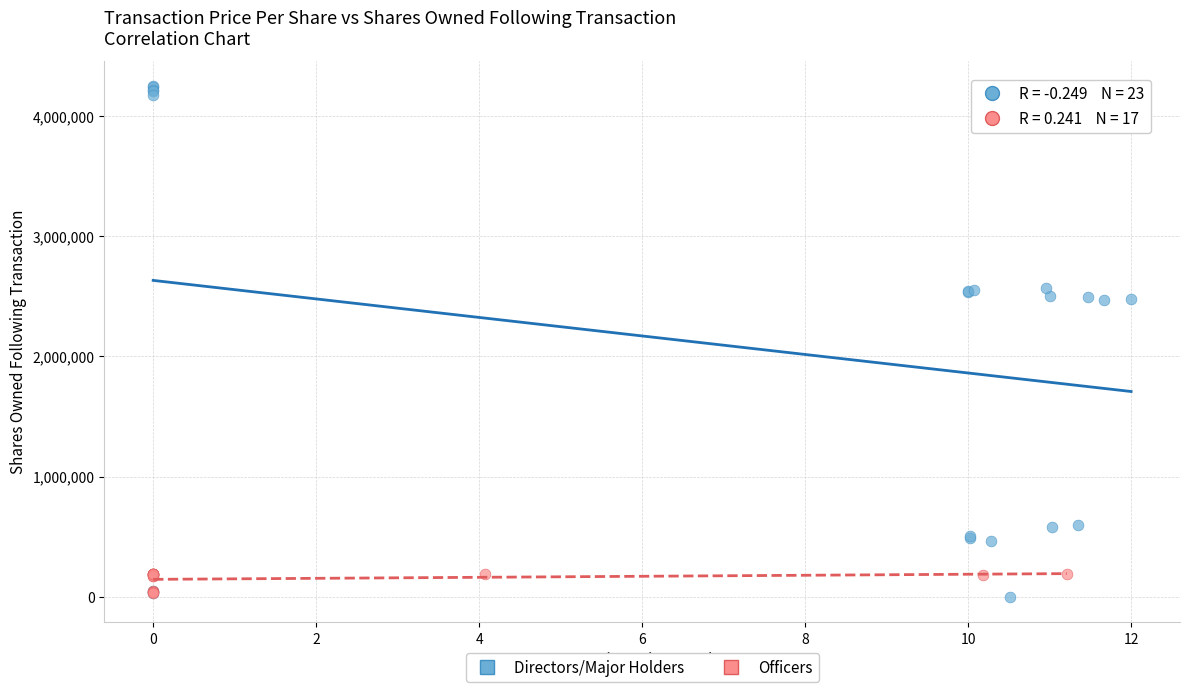

Which series has the widest spread of Y values?

Directors/Major Holders